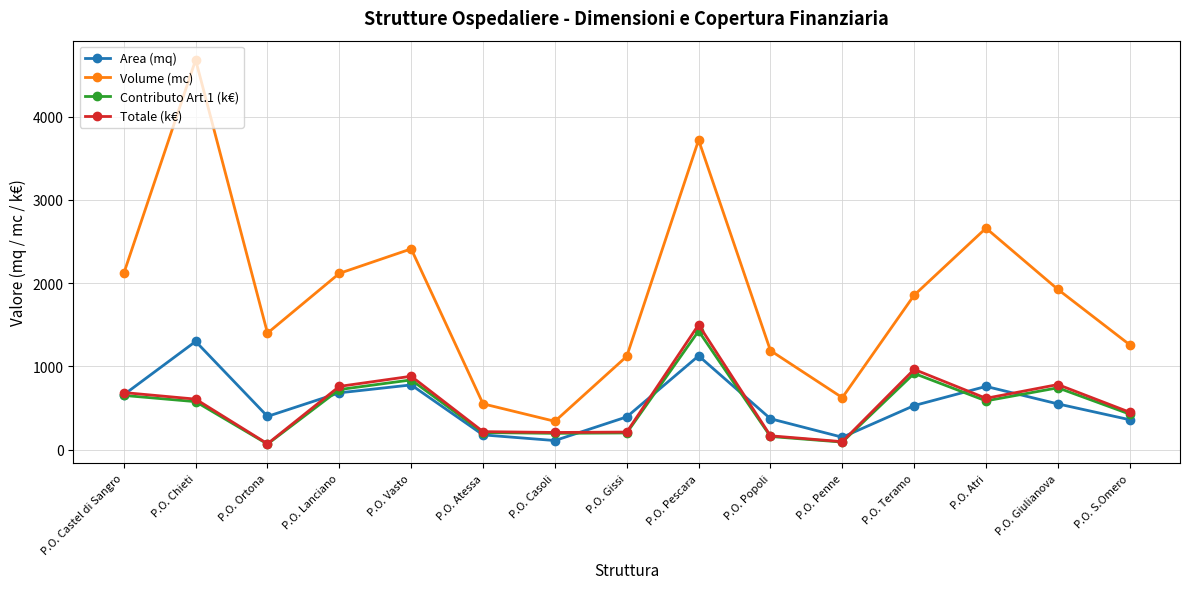

Where does the Totale (k€) series first go above 607?

P.O. Castel di Sangro